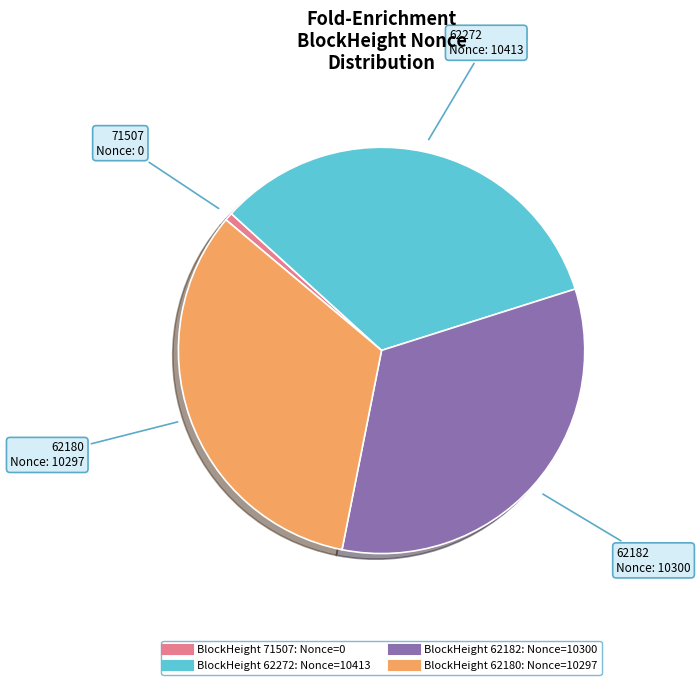

Is there a majority slice in this chart?

No